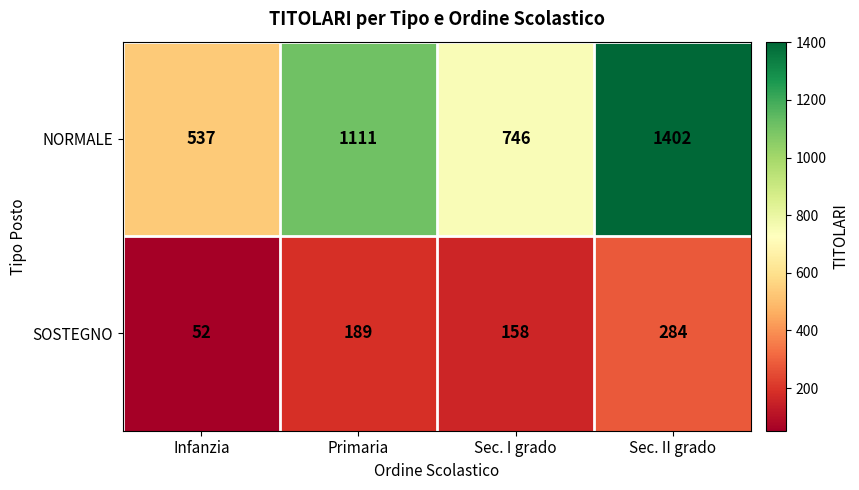

At which label is NORMALE closest to 969?

Primaria